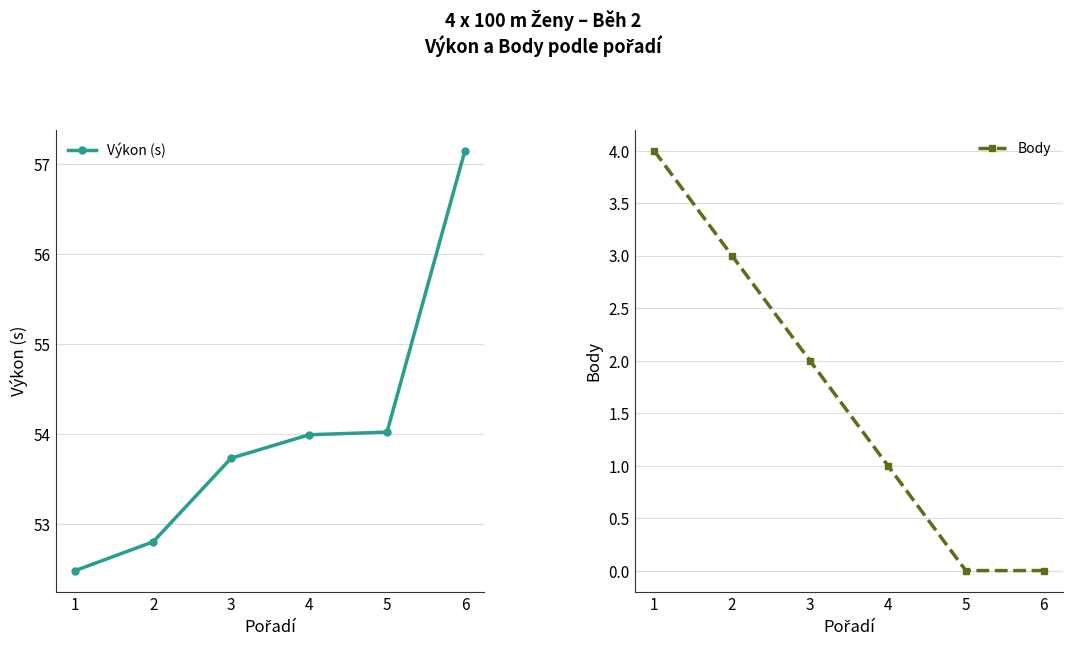

What is the difference between the maximum and minimum values in the Body series?

4.0